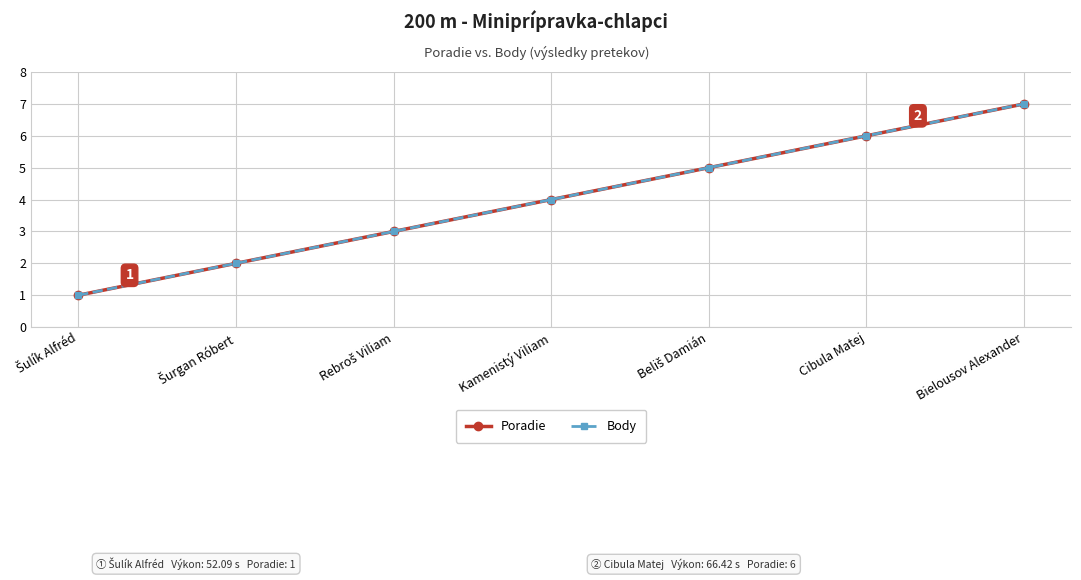

Does the chart have visible grid lines?

Yes